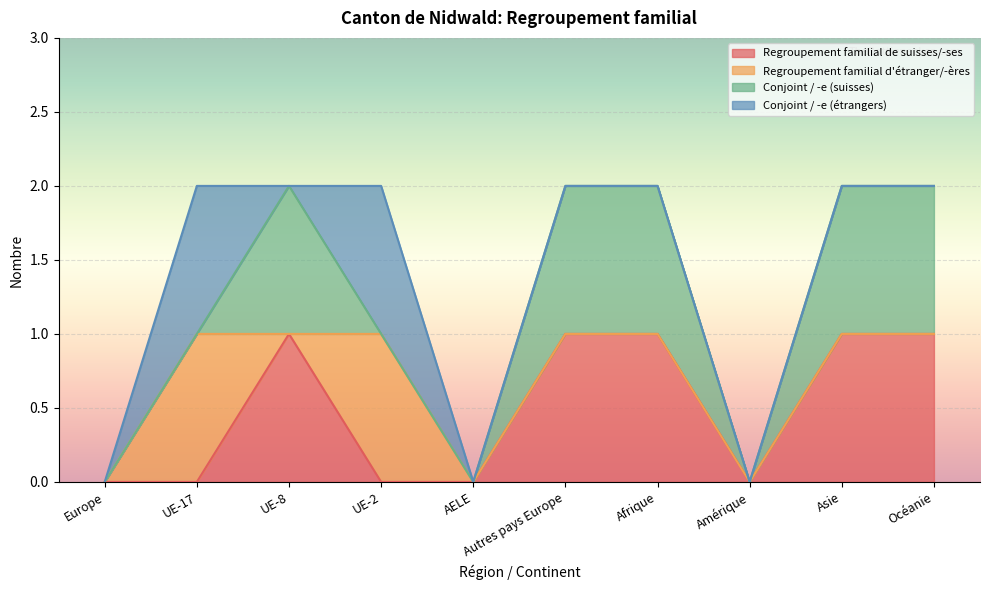

Is the value of Regroupement familial de suisses/-ses at UE-2 greater than the value of Conjoint / -e (étrangers) at Asie?

No